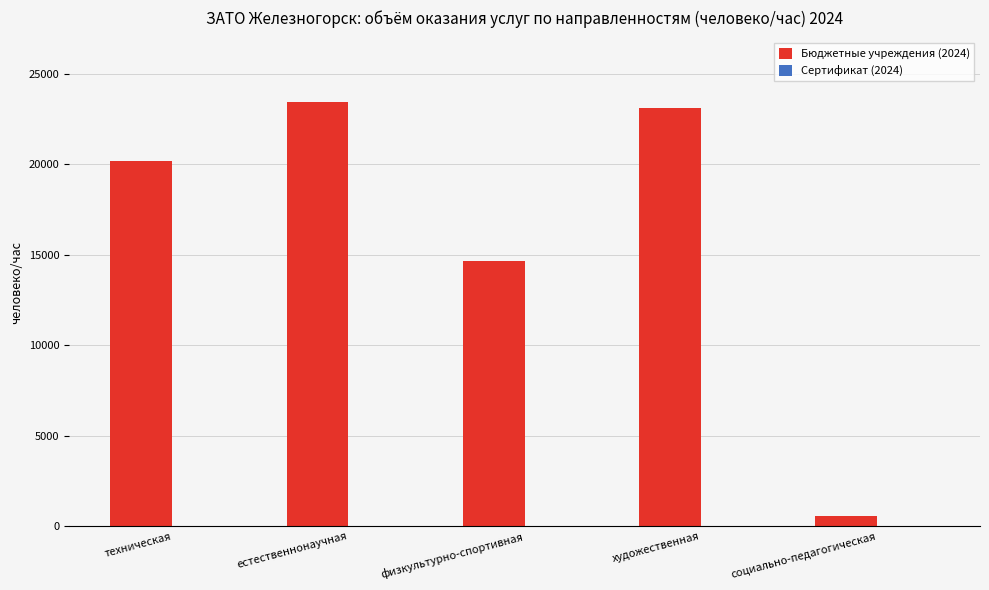

Does the chart contain stacked bars?

No